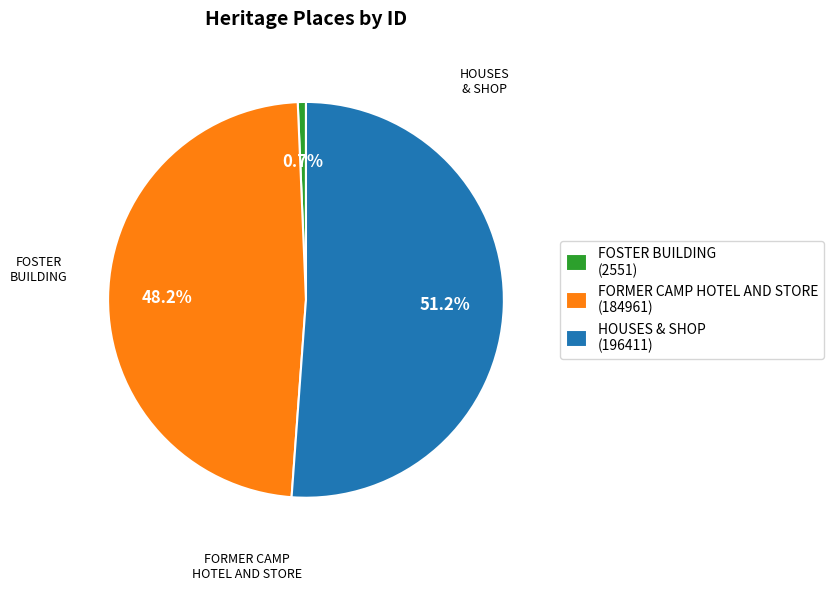

Which category has the biggest portion of the pie?

HOUSES & SHOP